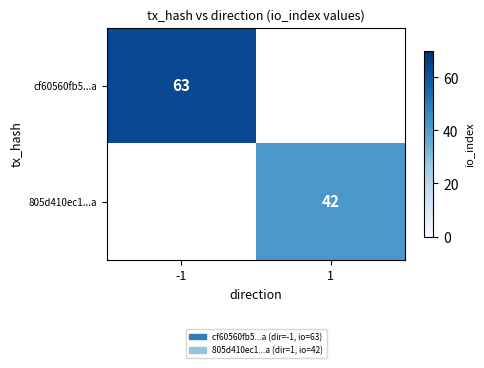

Where is cf60560fb5...a nearest to the value 63?

-1